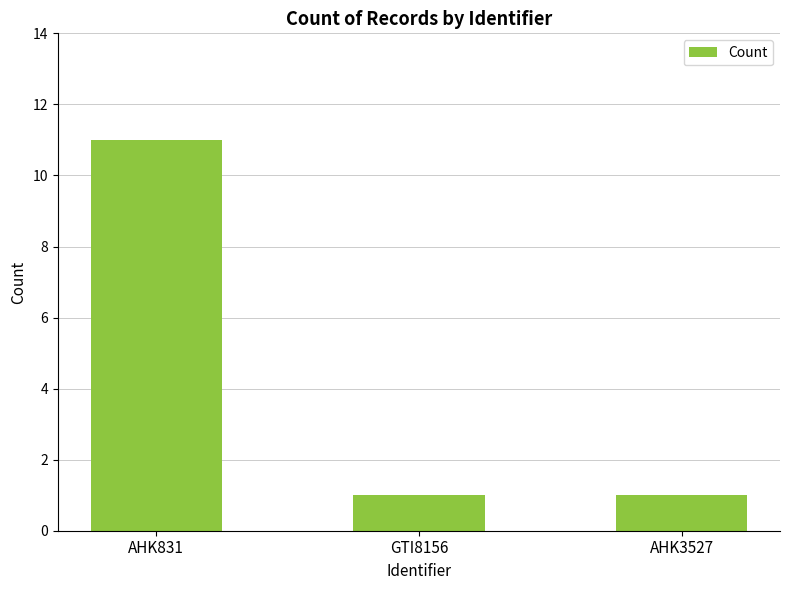

Does the chart contain any negative values?

No